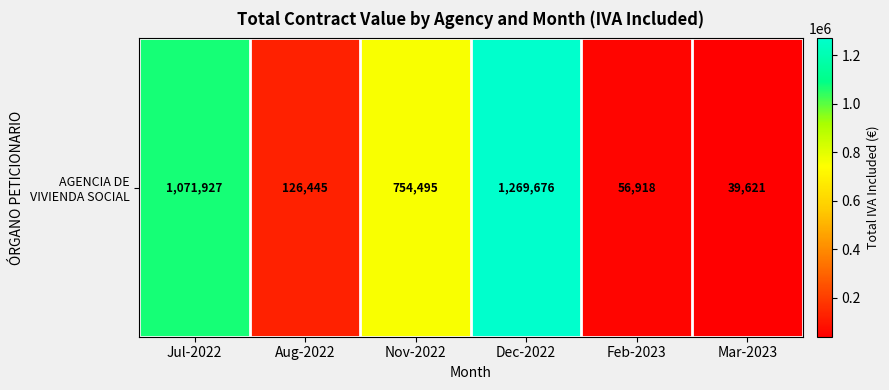

The value at Feb-2023 is 56918.2. True or false?

True